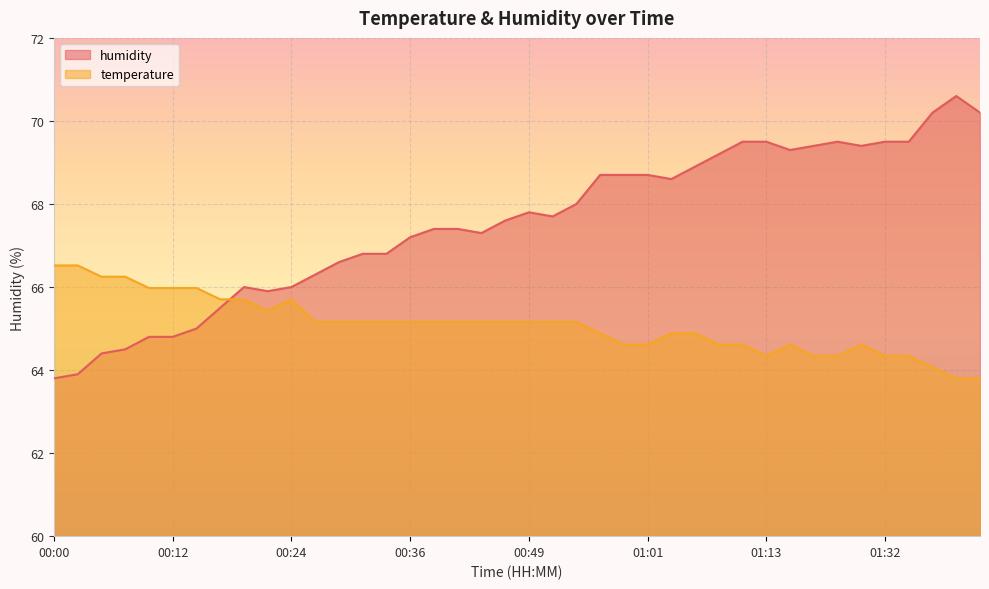

At which category does the chart reach its peak across all series?

01:43